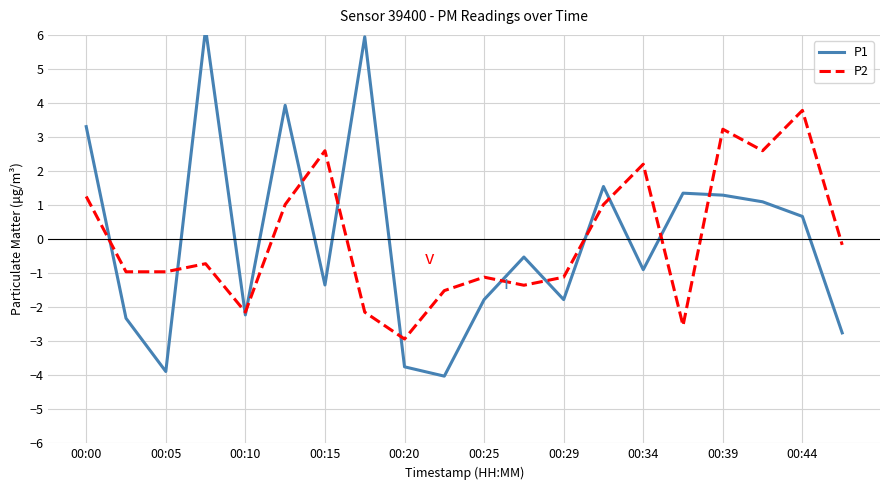

What is the maximum value for P2?

3.8